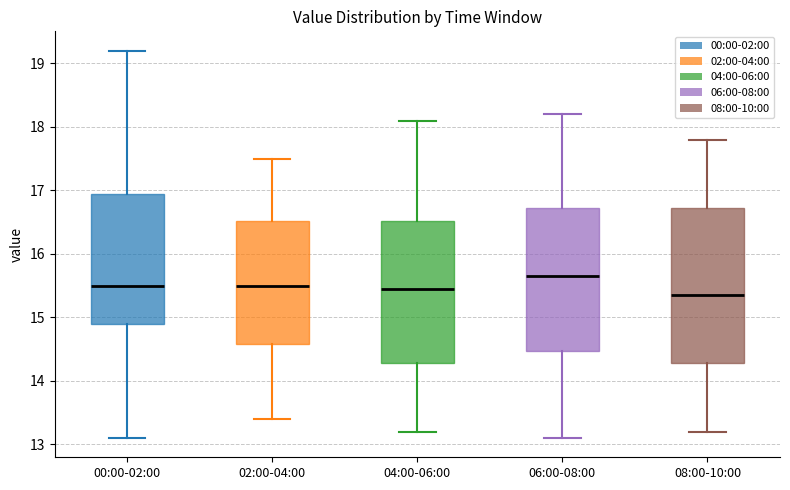

Where does the upper whisker of the box for 00:00-02:00 end on the y-axis? The values are not printed on the chart, so give them approximately, as read against the axis.

19.2